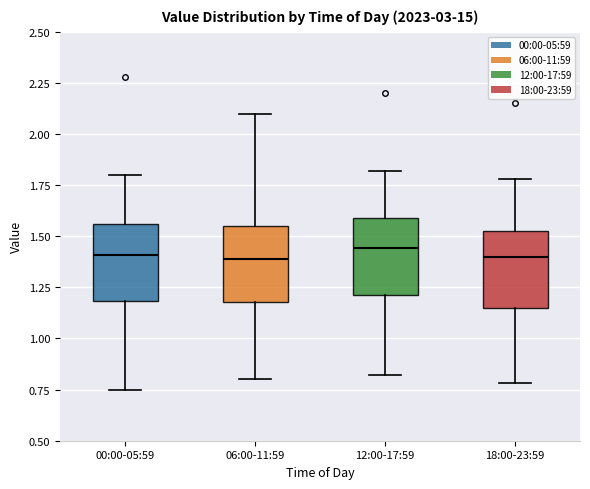

Reading left to right, read every box against the y-axis: the position of its median line, the range the box covers, and the ends of its whiskers. The values are not printed on the chart, so give them approximately, as read against the axis.

00:00-05:59: median 1.40, box 1.20 to 1.55, whiskers 0.75 to 1.80
06:00-11:59: median 1.40, box 1.20 to 1.55, whiskers 0.80 to 2.10
12:00-17:59: median 1.45, box 1.20 to 1.60, whiskers 0.80 to 1.80
18:00-23:59: median 1.40, box 1.15 to 1.55, whiskers 0.80 to 1.80